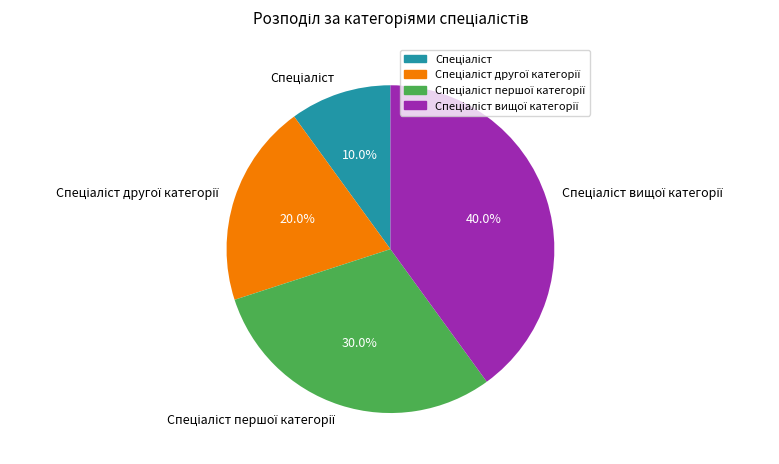

Is there a majority slice in this chart?

No